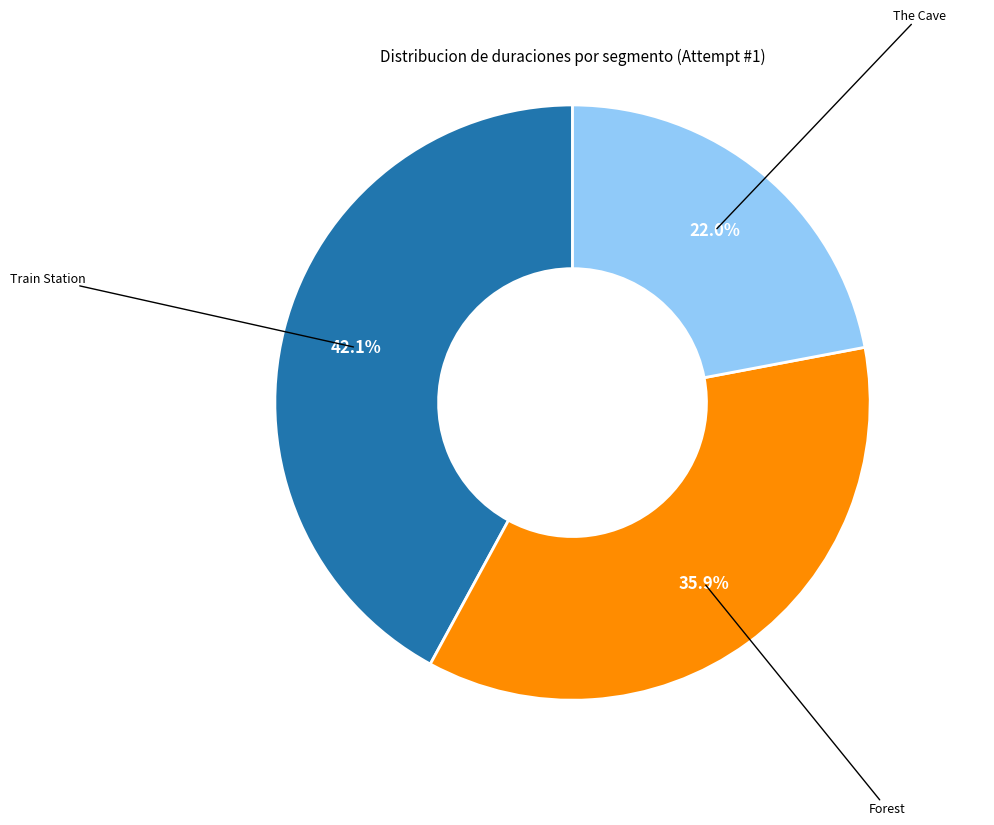

The Forest slice represents 23% of the pie. True or false?

False